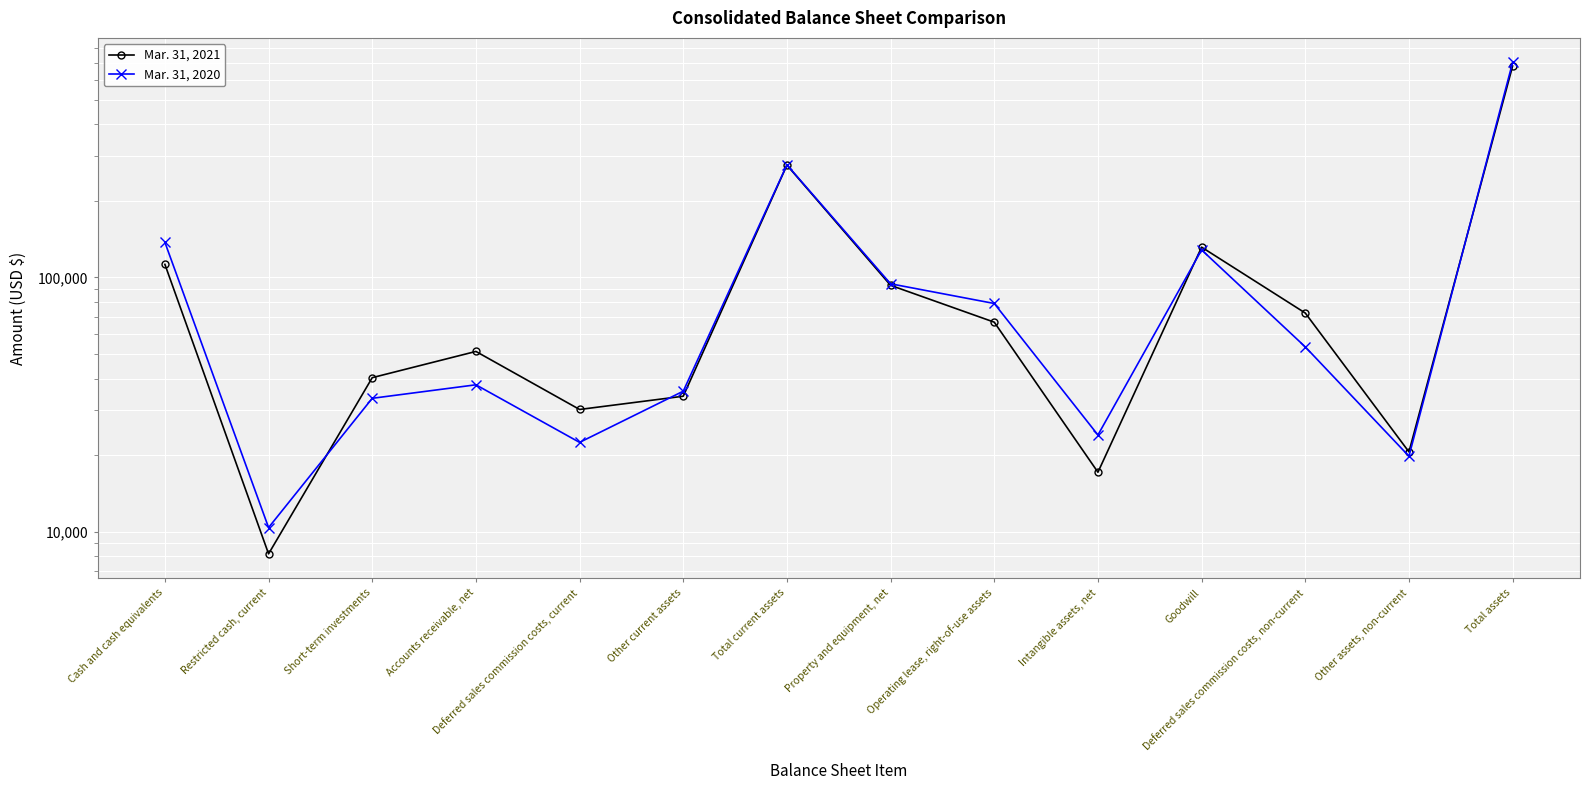

What is the difference between the Mar. 31, 2021 values at Intangible assets, net and Deferred sales commission costs, current?

13111